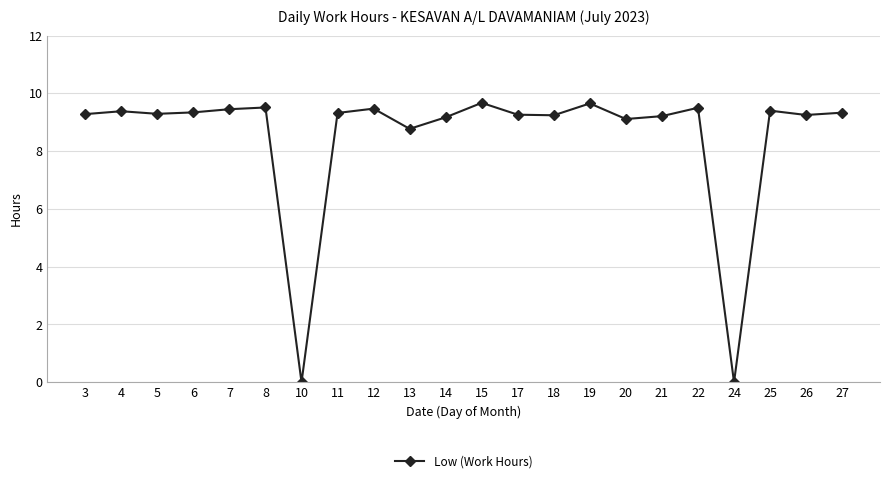

Count the number of categories in the chart.

22